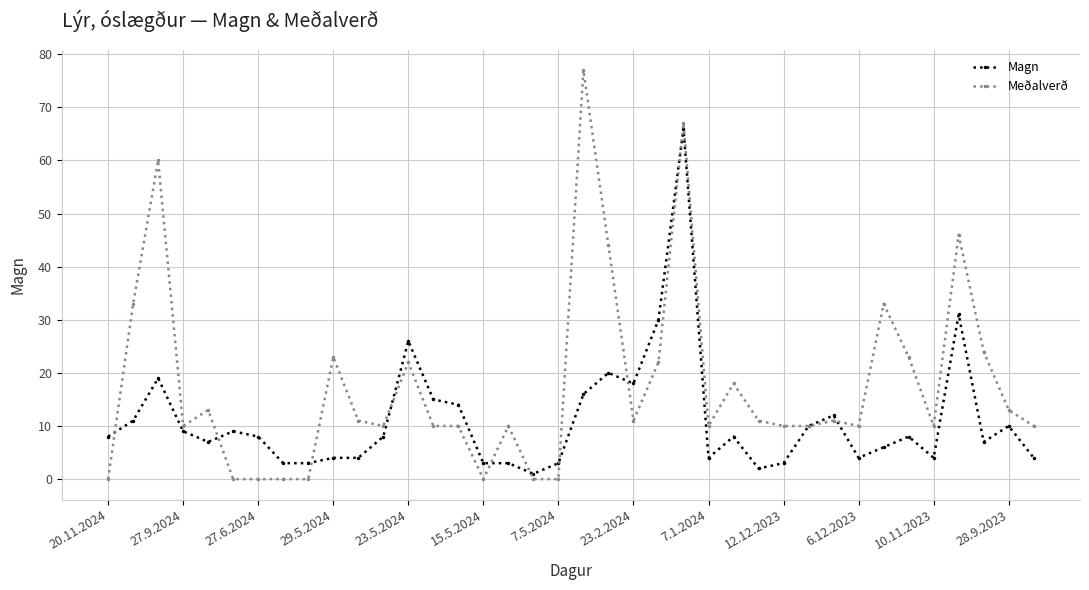

After their last crossing, which series has the higher values: Meðalverð or Magn?

Meðalverð